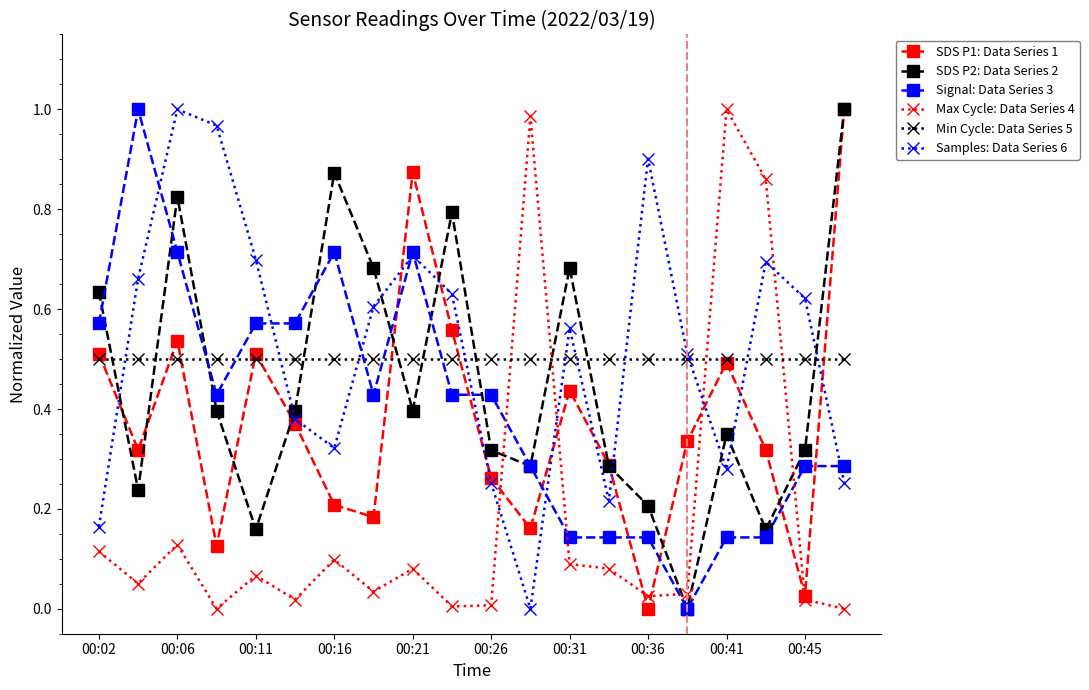

True or false: SDS P2: Data Series 2 has more than 0 points higher than both neighbors.

True